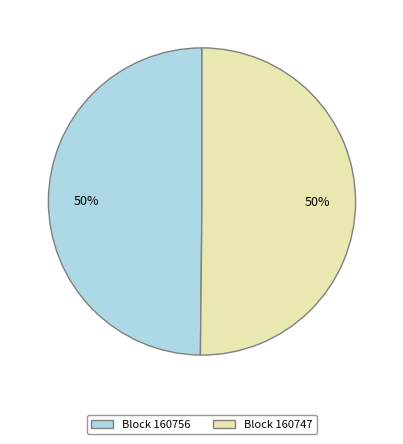

To the nearest percent, what is the combined percentage of Block 160747 and Block 160756?

100%